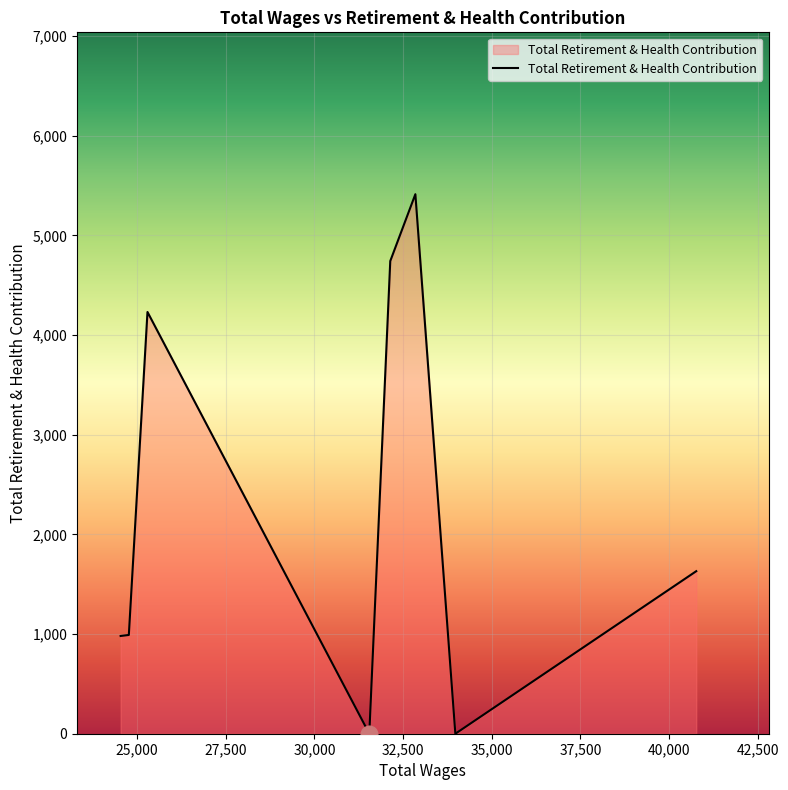

What is the sum of all values?

17992